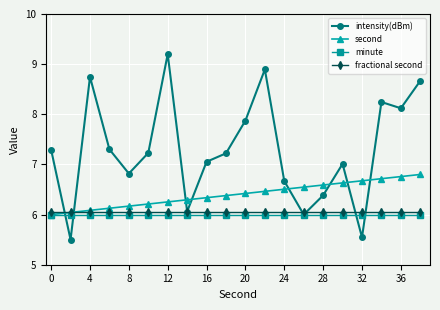

After their last crossing, which series has the higher values: intensity(dBm) or second?

intensity(dBm)